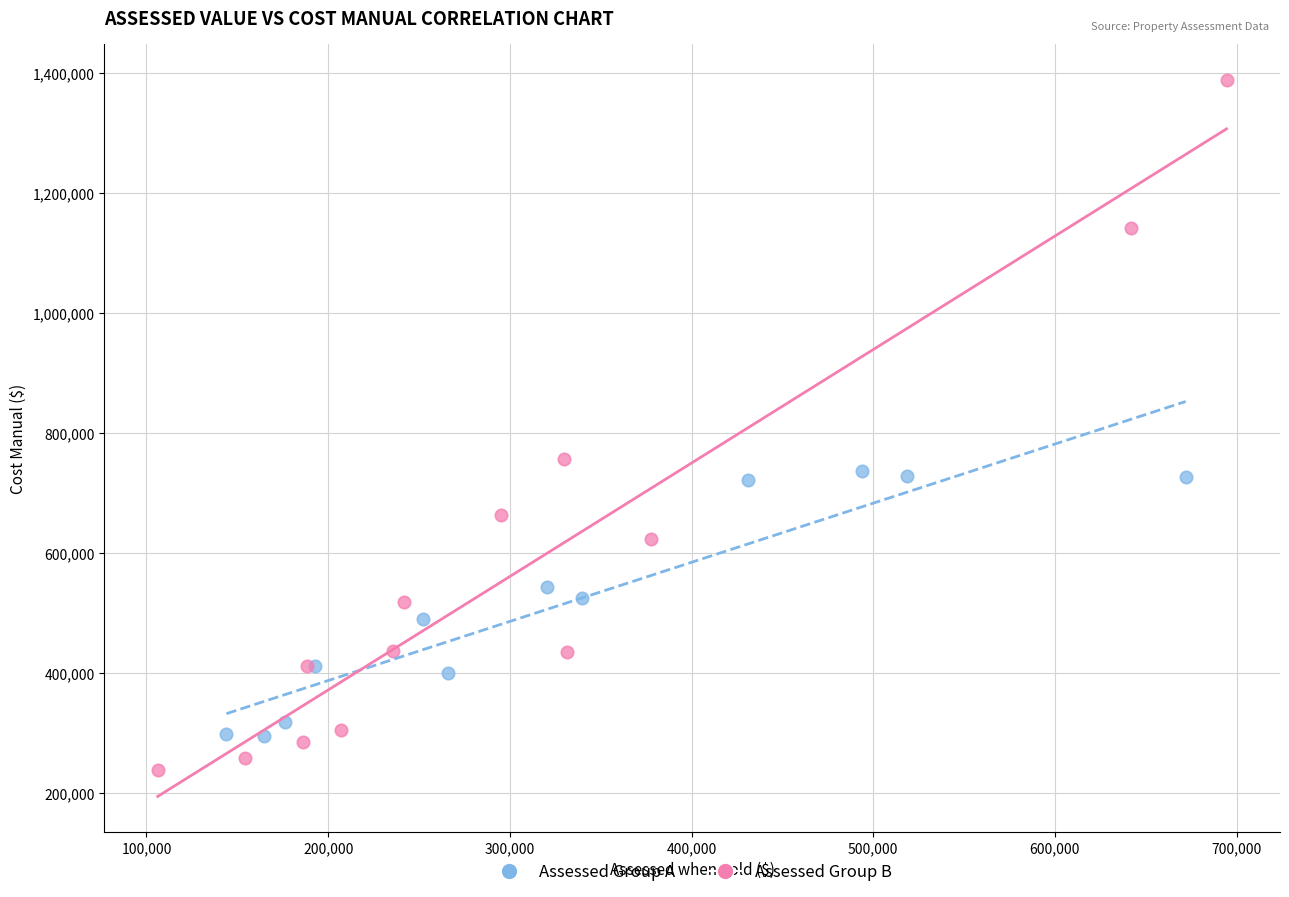

Which series reaches the maximum Y coordinate?

Assessed Group B